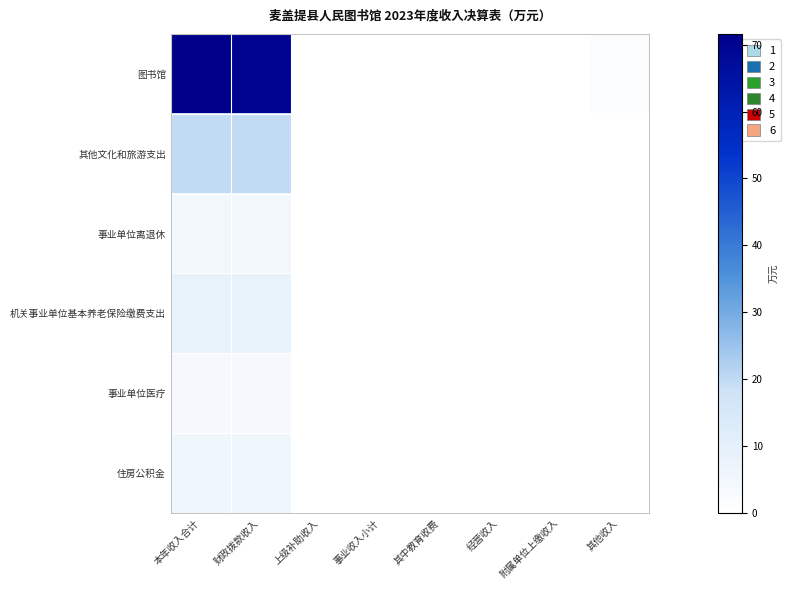

Which series has the largest total across all categories?

图书馆